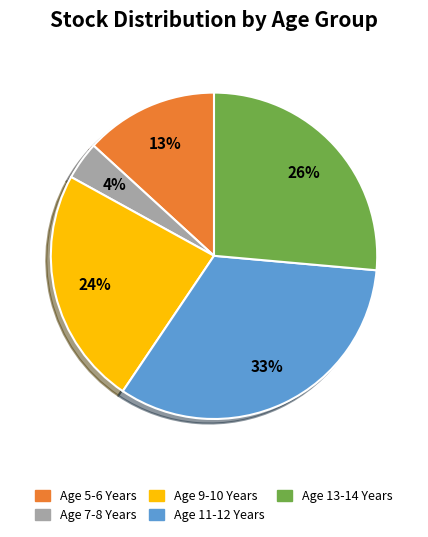

Count the number of slices in the pie.

5